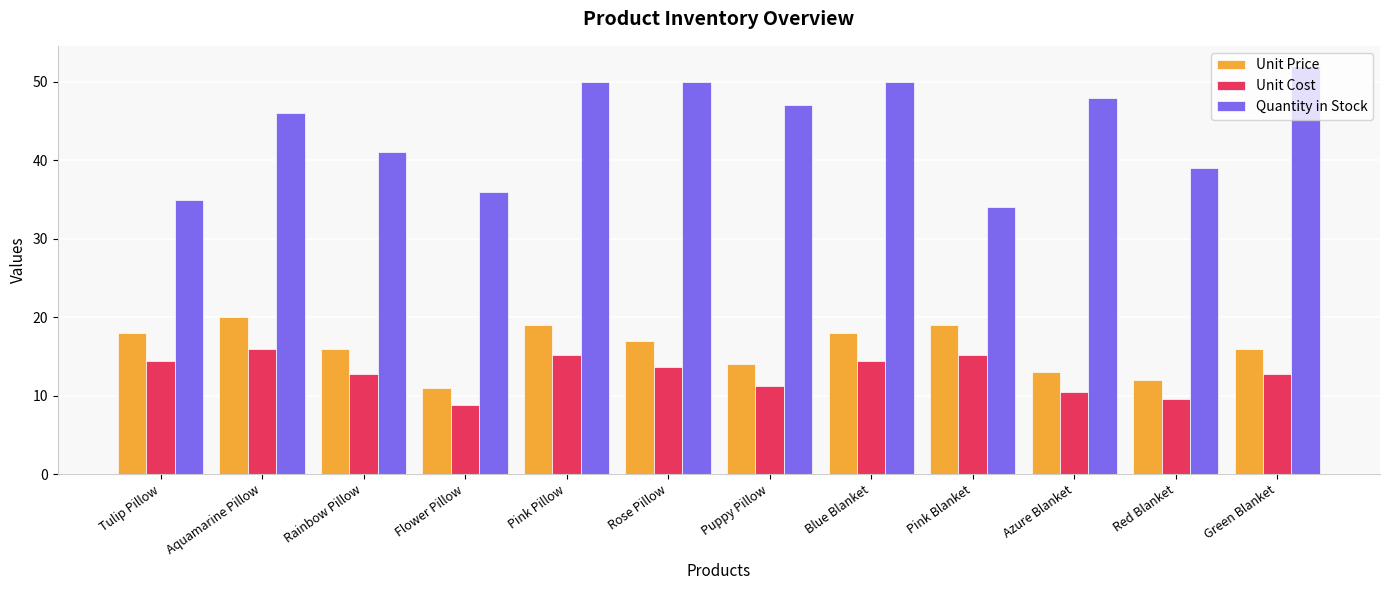

What is the total value across all series at Rose Pillow?

80.6